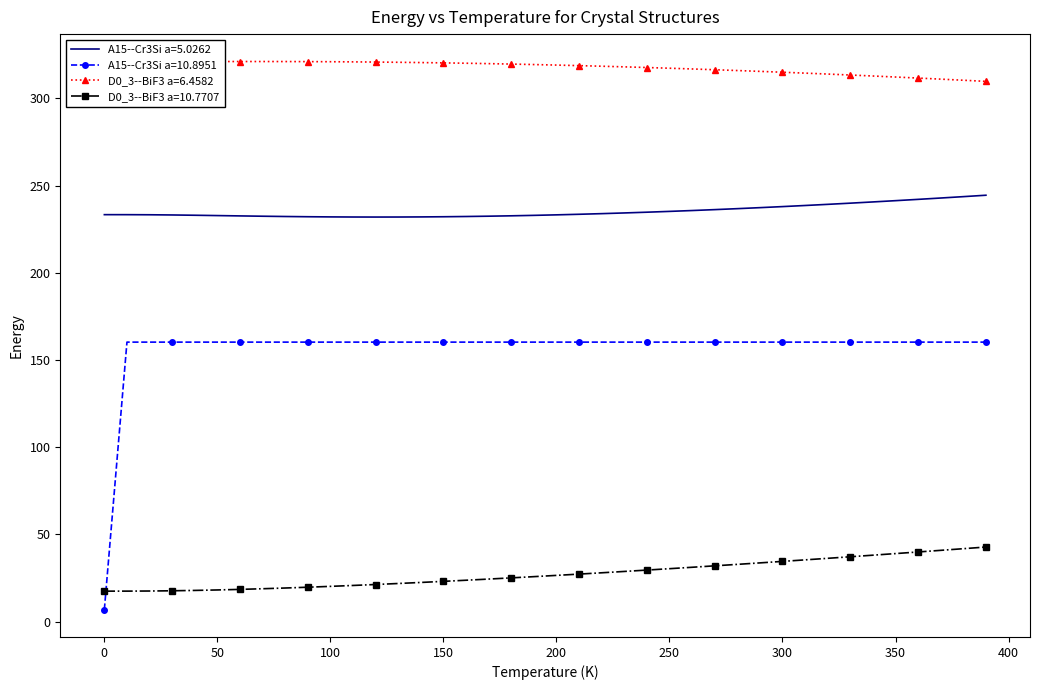

What are all the series names shown in the legend?

A15--Cr3Si a=5.0262, A15--Cr3Si a=10.8951, D0_3--BiF3 a=6.4582, D0_3--BiF3 a=10.7707